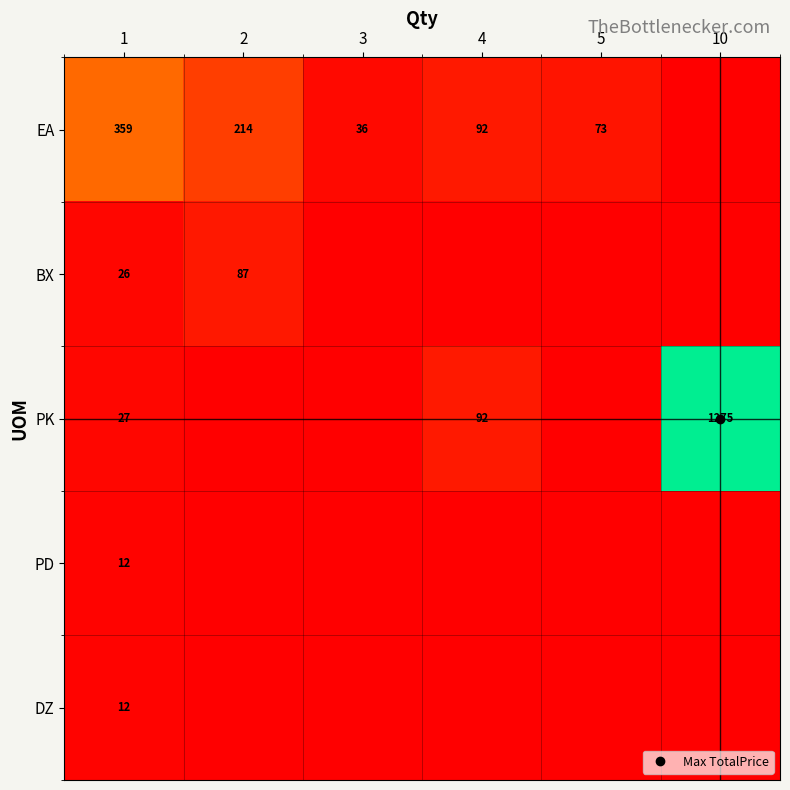

How many distinct data groups are displayed?

5